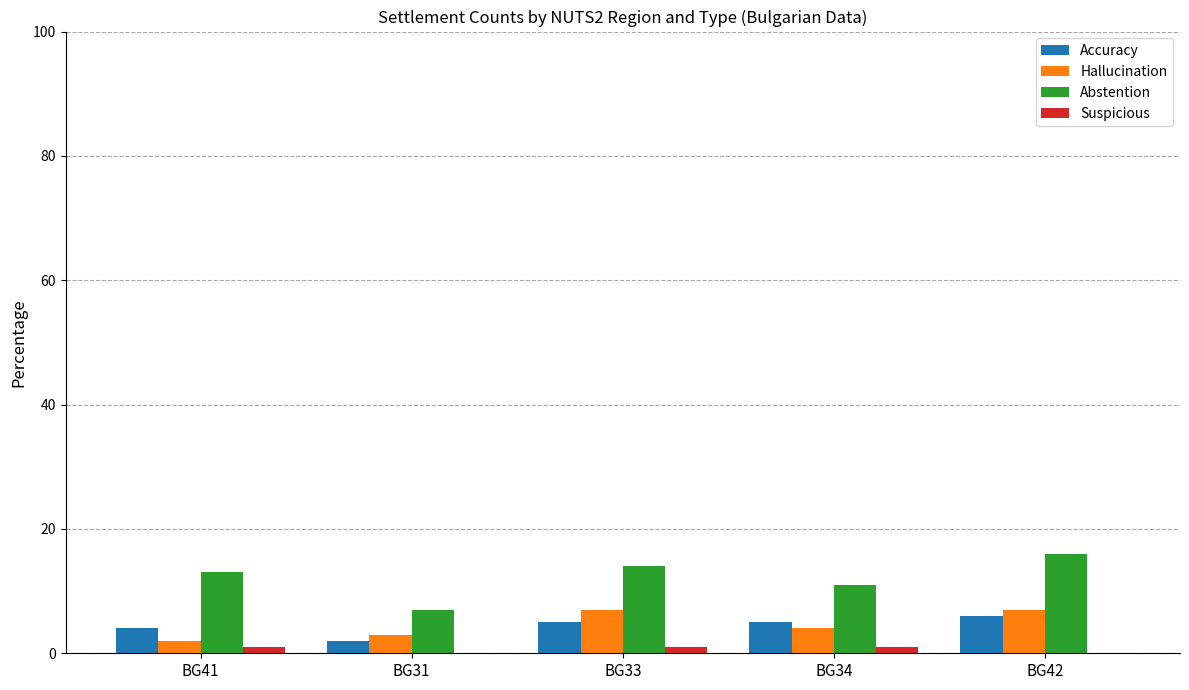

Which series has the widest spread of values?

Abstention